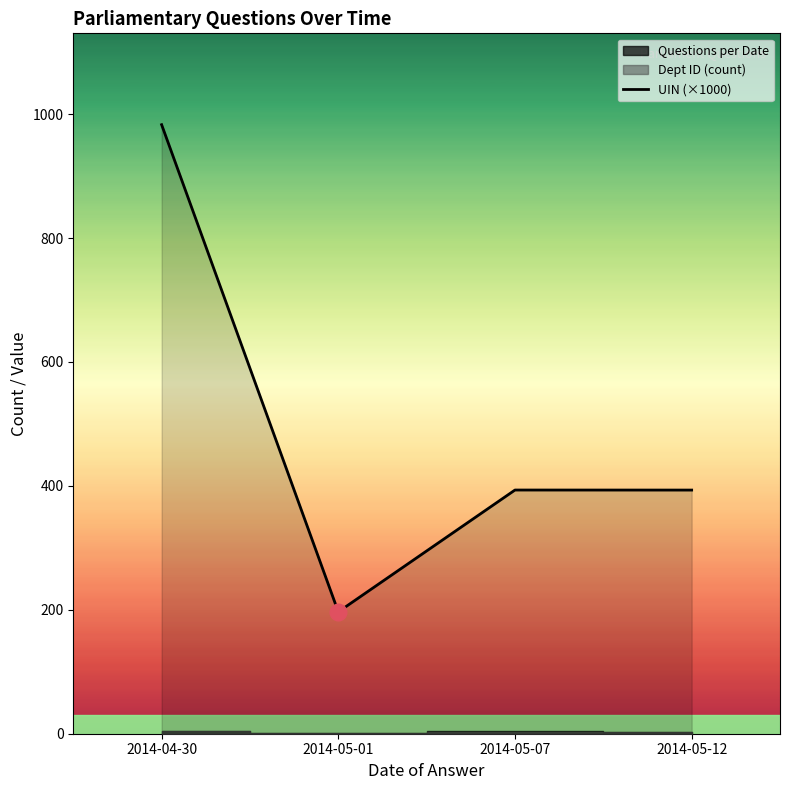

What is the sum of all values?

1966.3